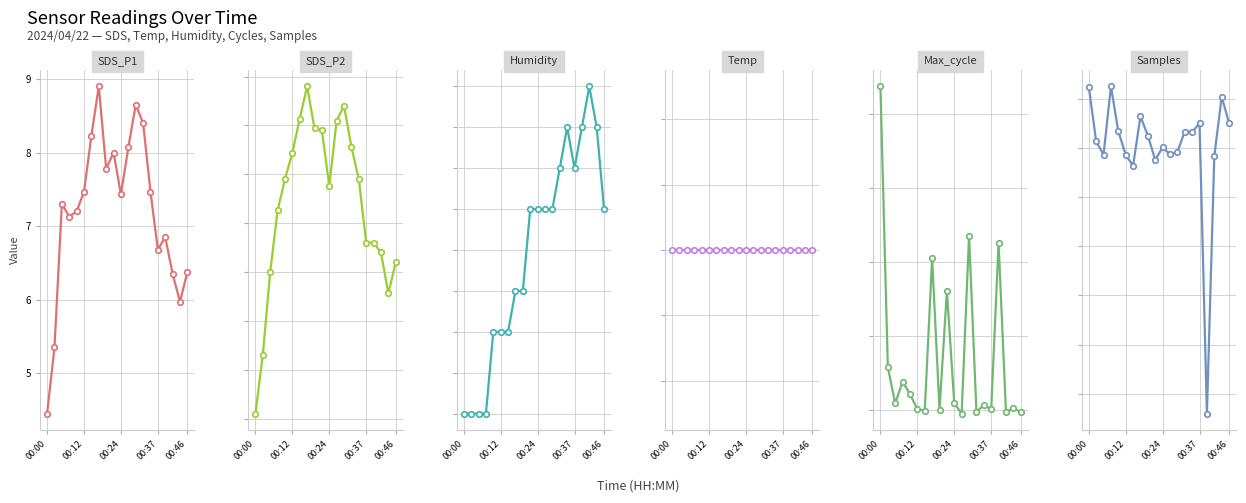

How many data points in Humidity are above 85?

16